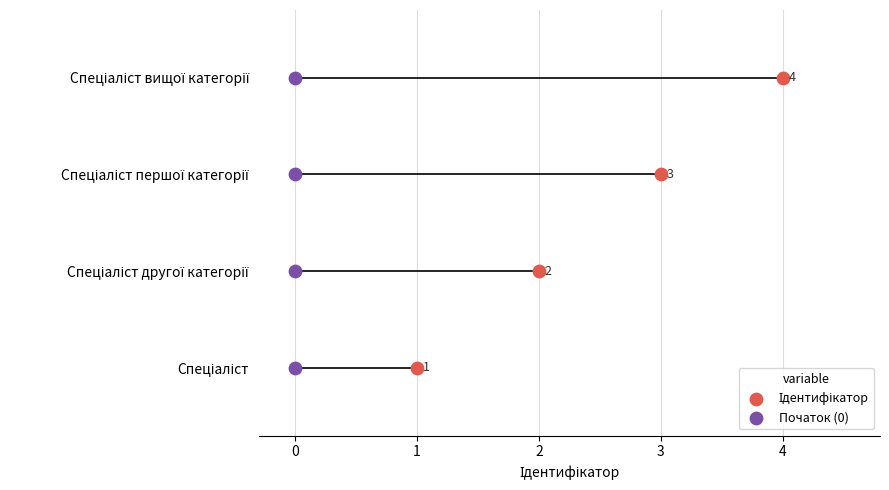

What is the total value across all series at 0?

2